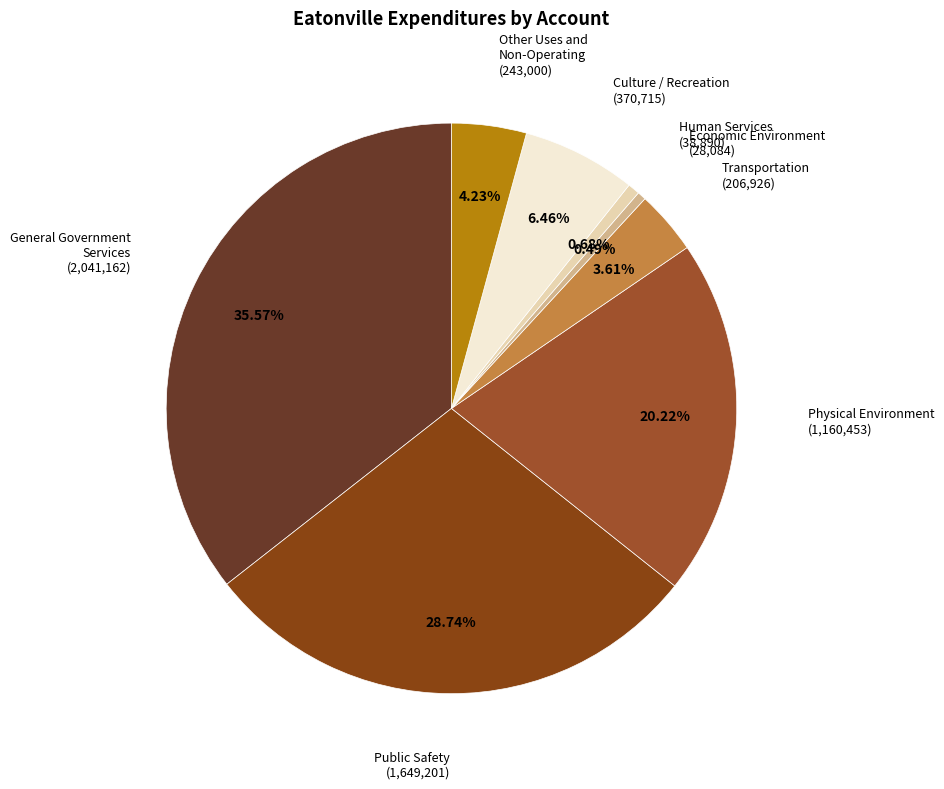

How many segments does this pie chart have?

8